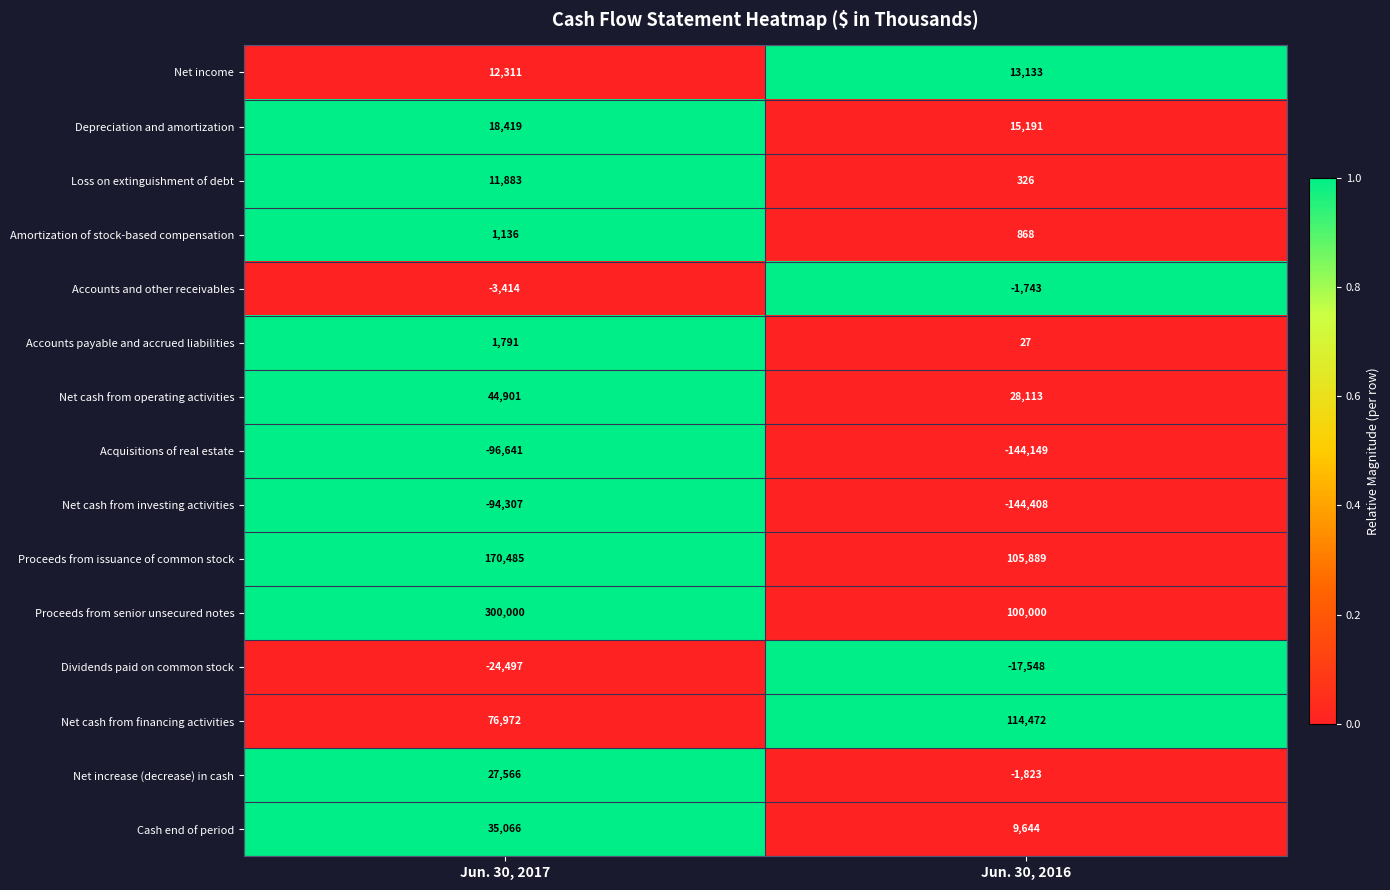

Which series has the widest spread of values?

Proceeds from senior unsecured notes